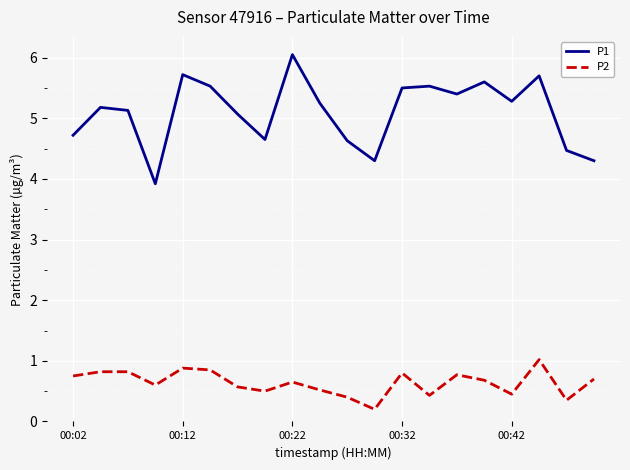

List the series in order of their overall mean, lowest first.

P2, P1